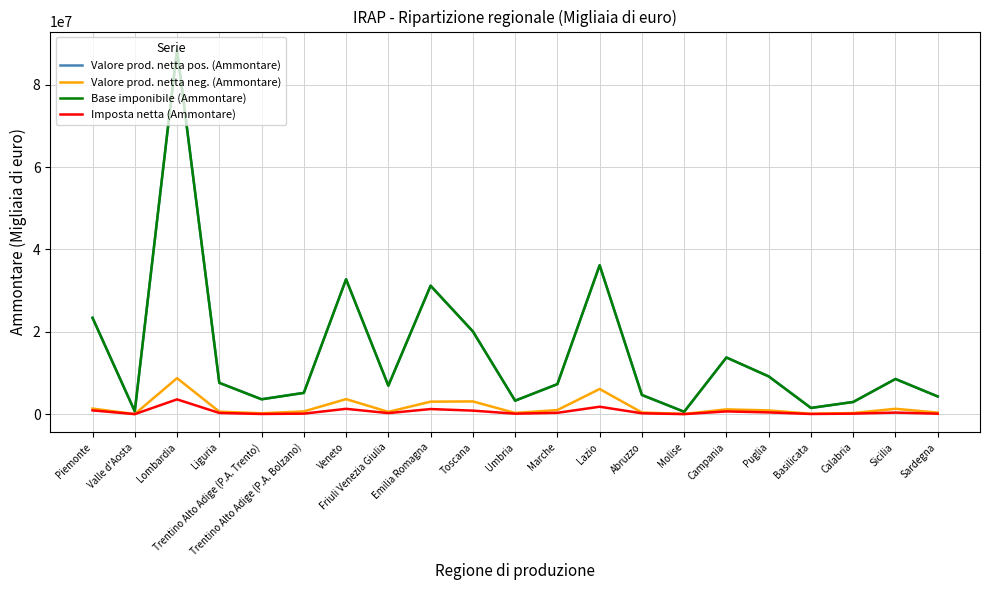

How many distinct data groups are displayed?

4